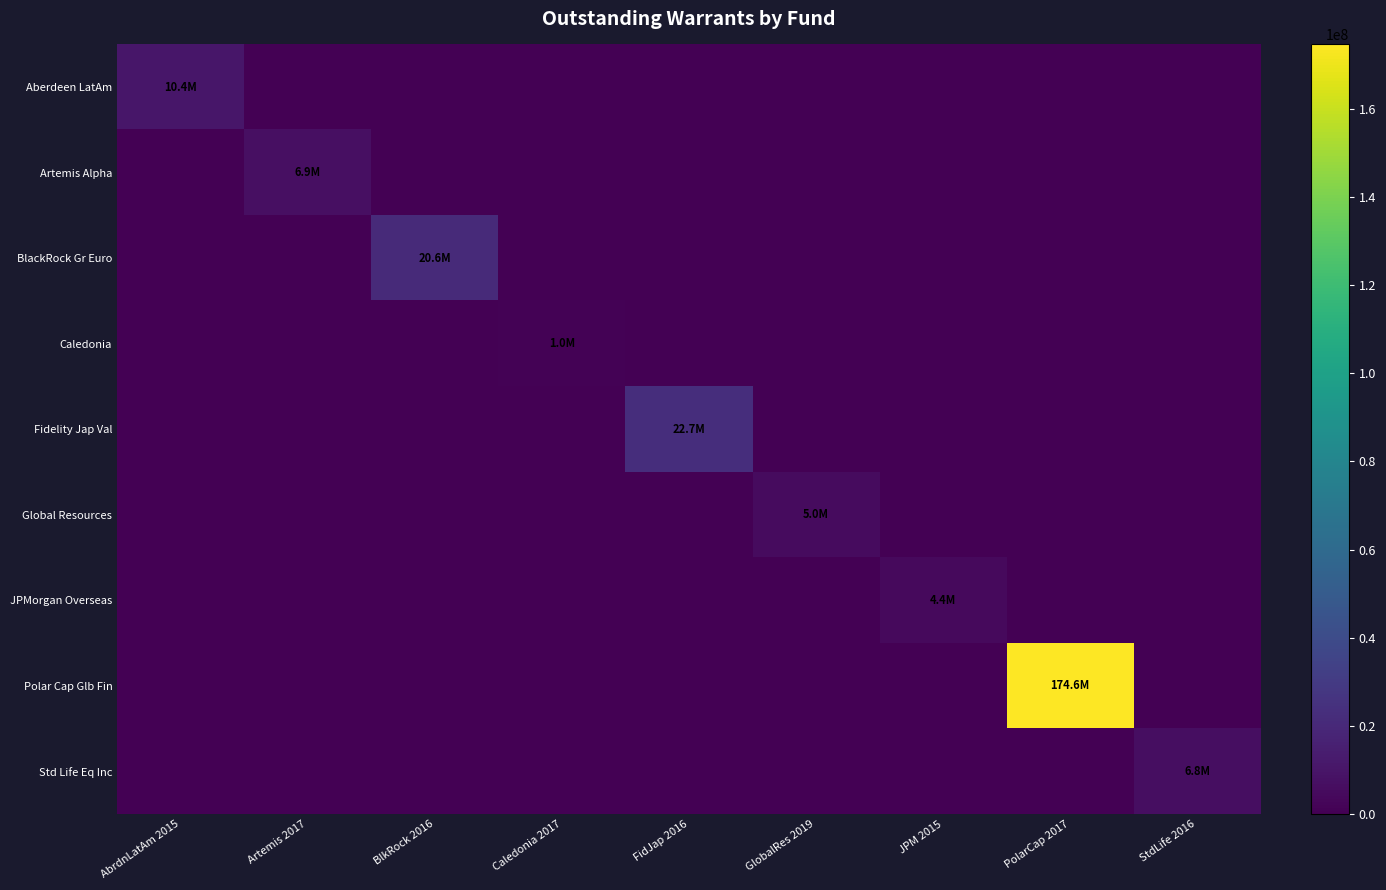

Rank the series at AbrdnLatAm 2015 from lowest to highest value.

Artemis Alpha, BlackRock Gr Euro, Caledonia, Fidelity Jap Val, Global Resources, JPMorgan Overseas, Polar Cap Glb Fin, Std Life Eq Inc, Aberdeen LatAm